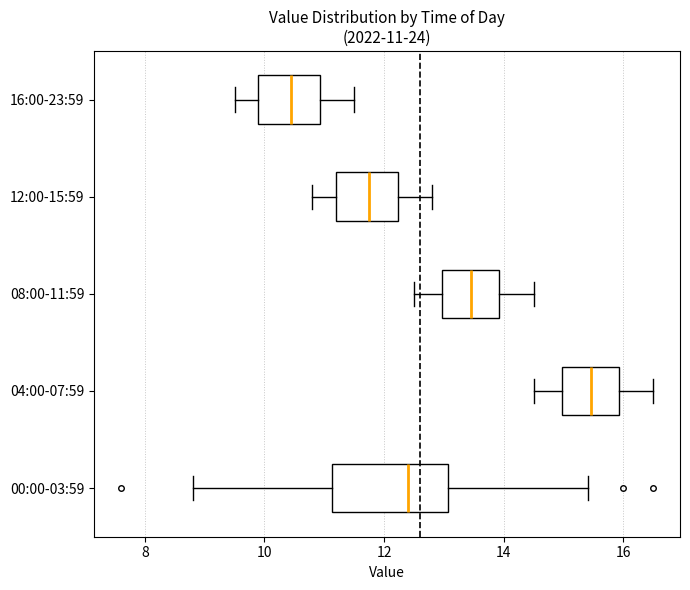

Comparing the boxes themselves (not the whiskers), which one is the widest?

00:00-03:59